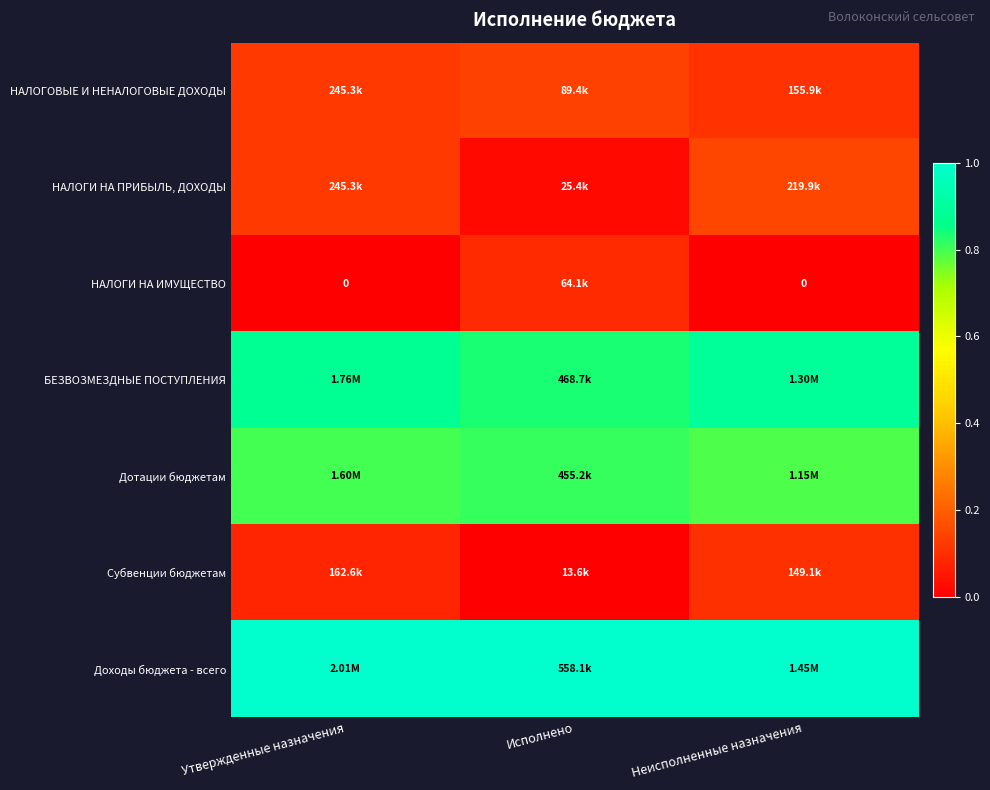

How many data points does each series have?

3